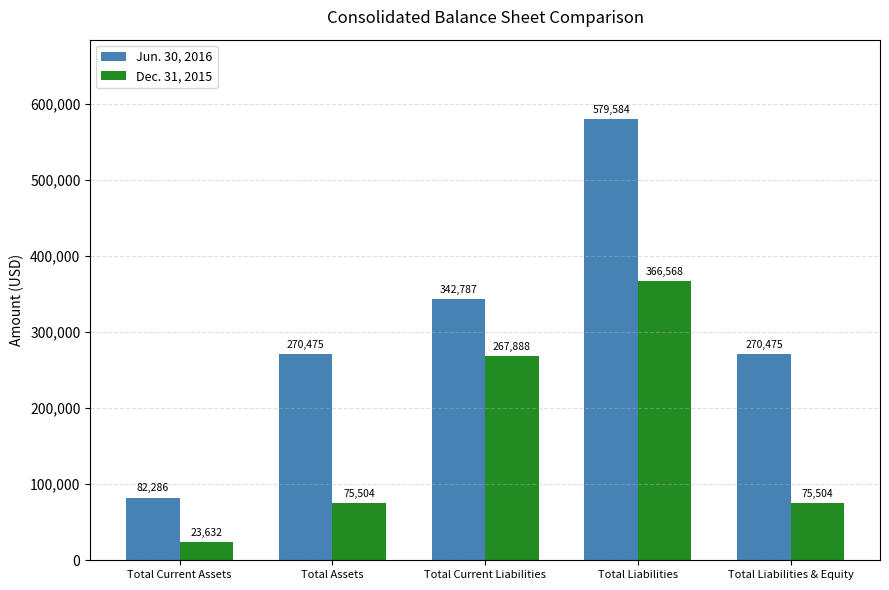

What is the value of the Dec. 31, 2015 bar at the 5th from the left?

75504